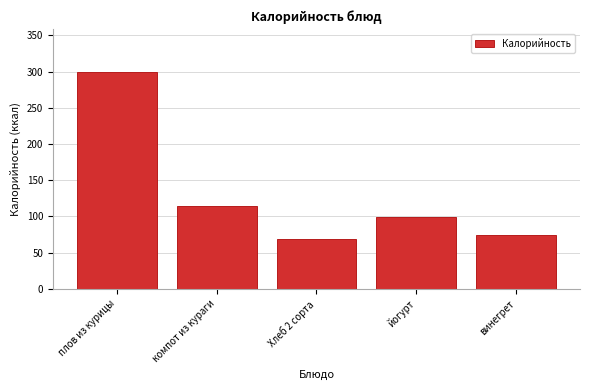

Reading left to right, what are all the values shown in this chart?

плов из курицы=299.0	компот из кураги=115.0	Хлеб 2 сорта=69.0	йогурт=99.0	винегрет=75.1